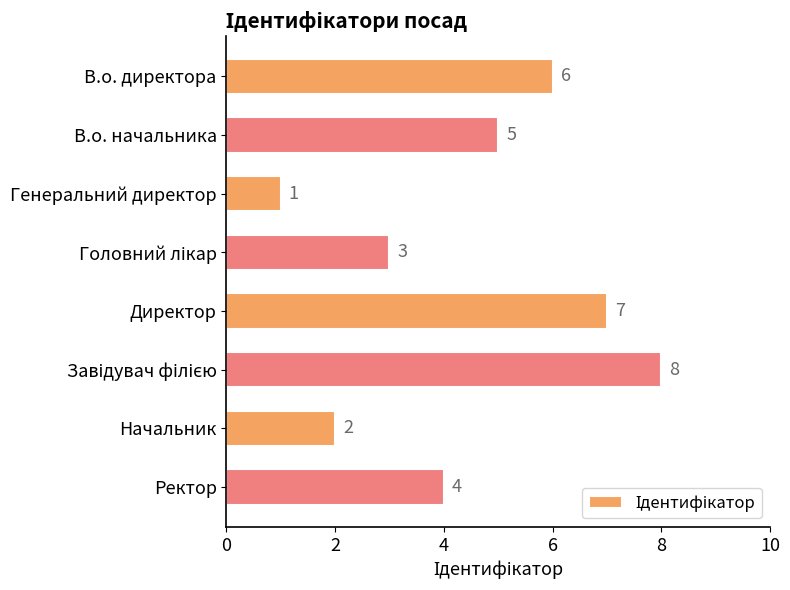

Reading top to bottom, what are all the values shown in this chart?

6	5	1	3	7	8	2	4